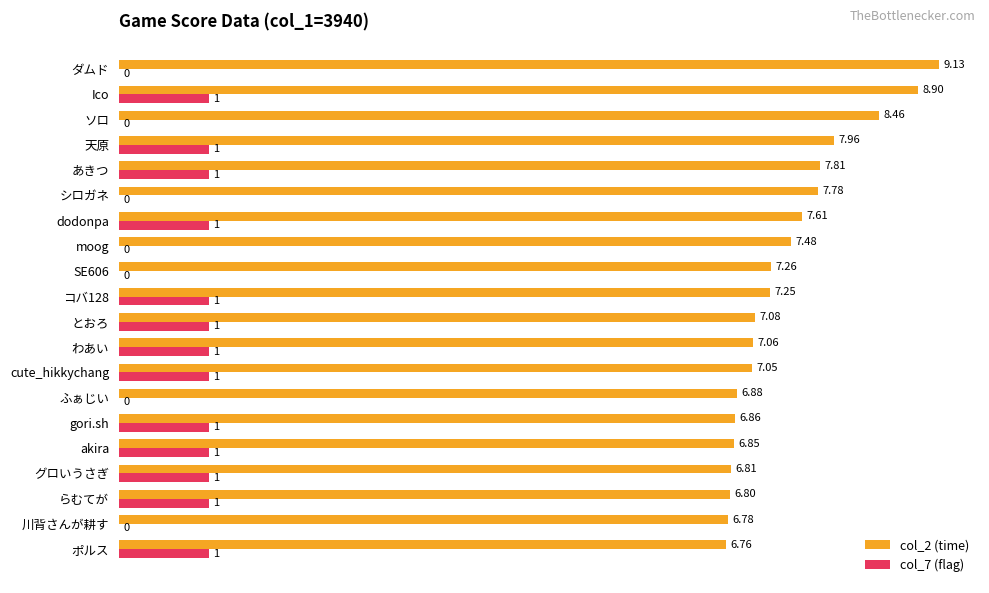

Which series has the largest total across all categories?

col_2 (time)